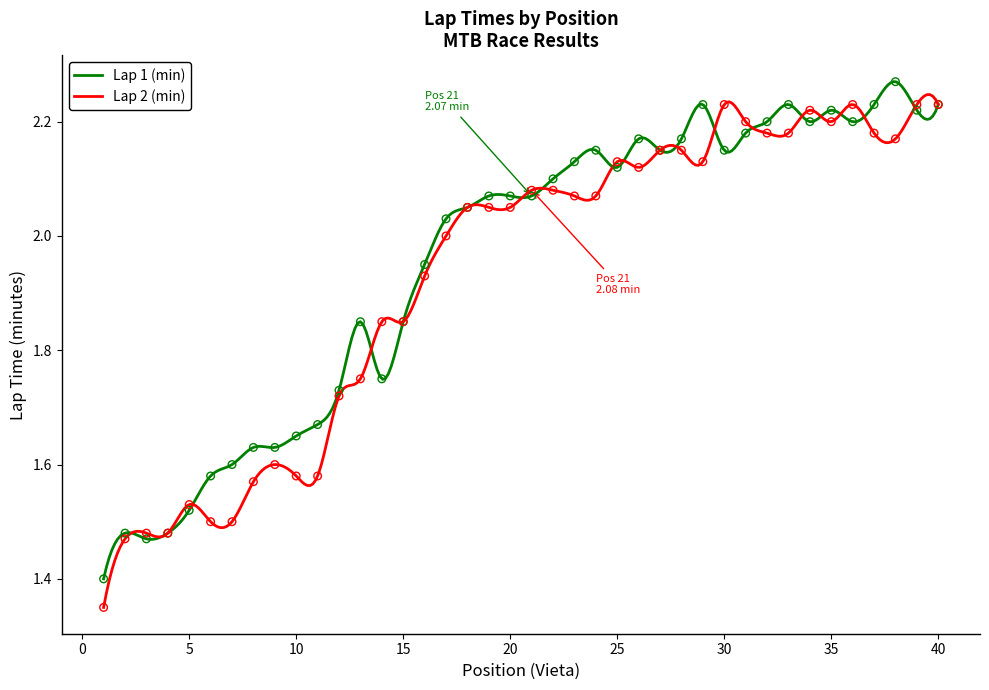

Which series contains the highest Y value?

Lap 1 (min)